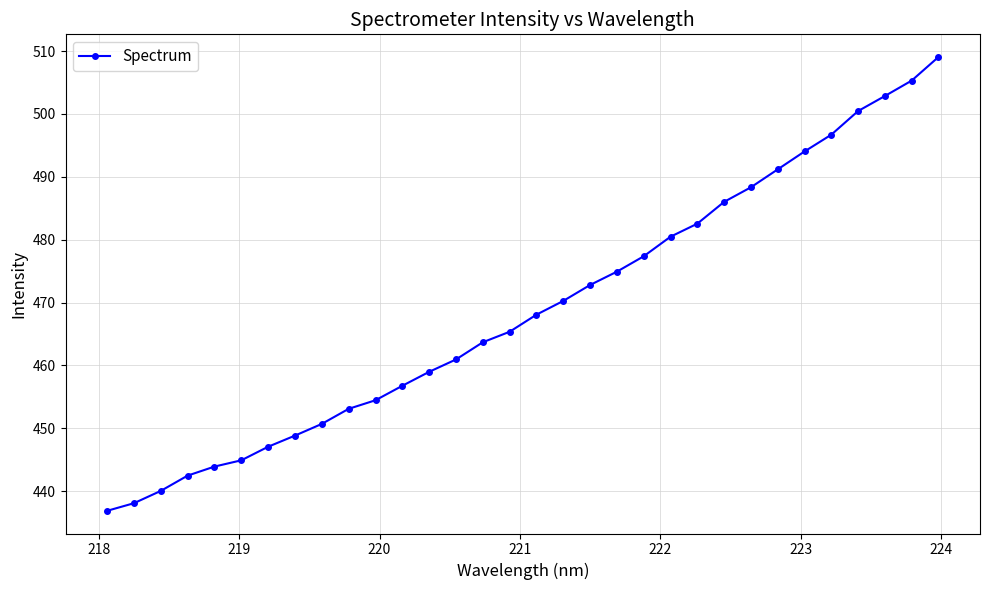

True or false: there are more than 2 points higher than both neighbors.

False